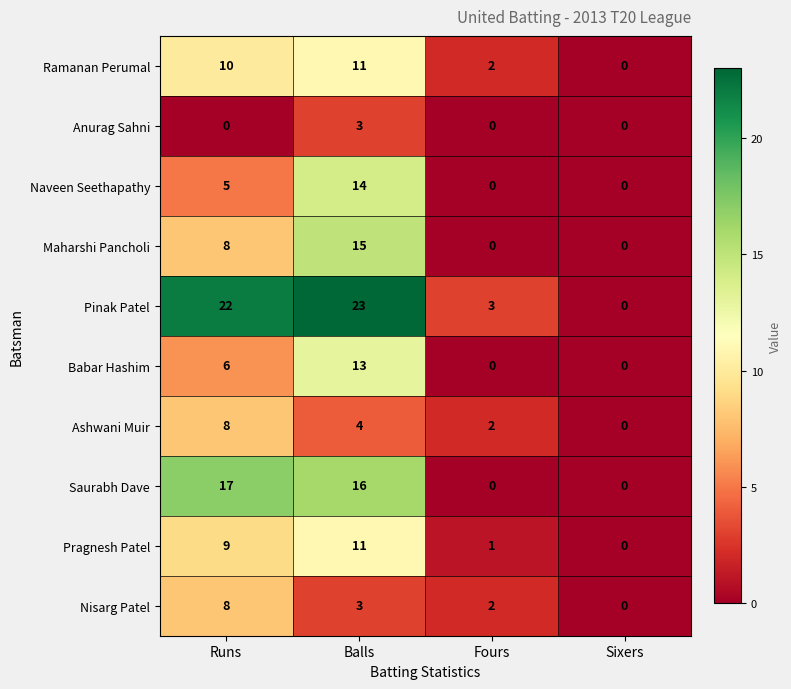

Which label corresponds to the largest value in the chart?

Balls